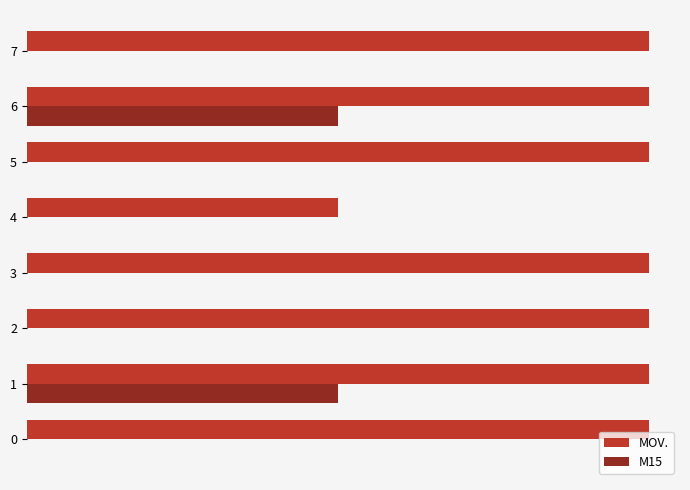

What are all the series names shown in the legend?

MOV., M15